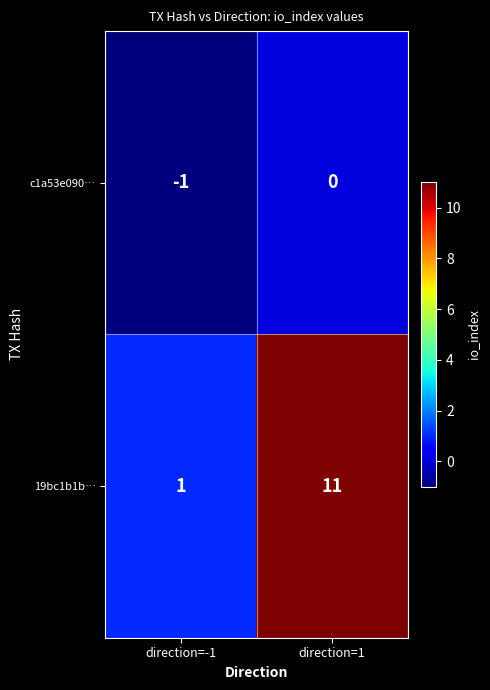

At direction=-1, list the series in order from smallest to largest.

c1a53e090…, 19bc1b1b…